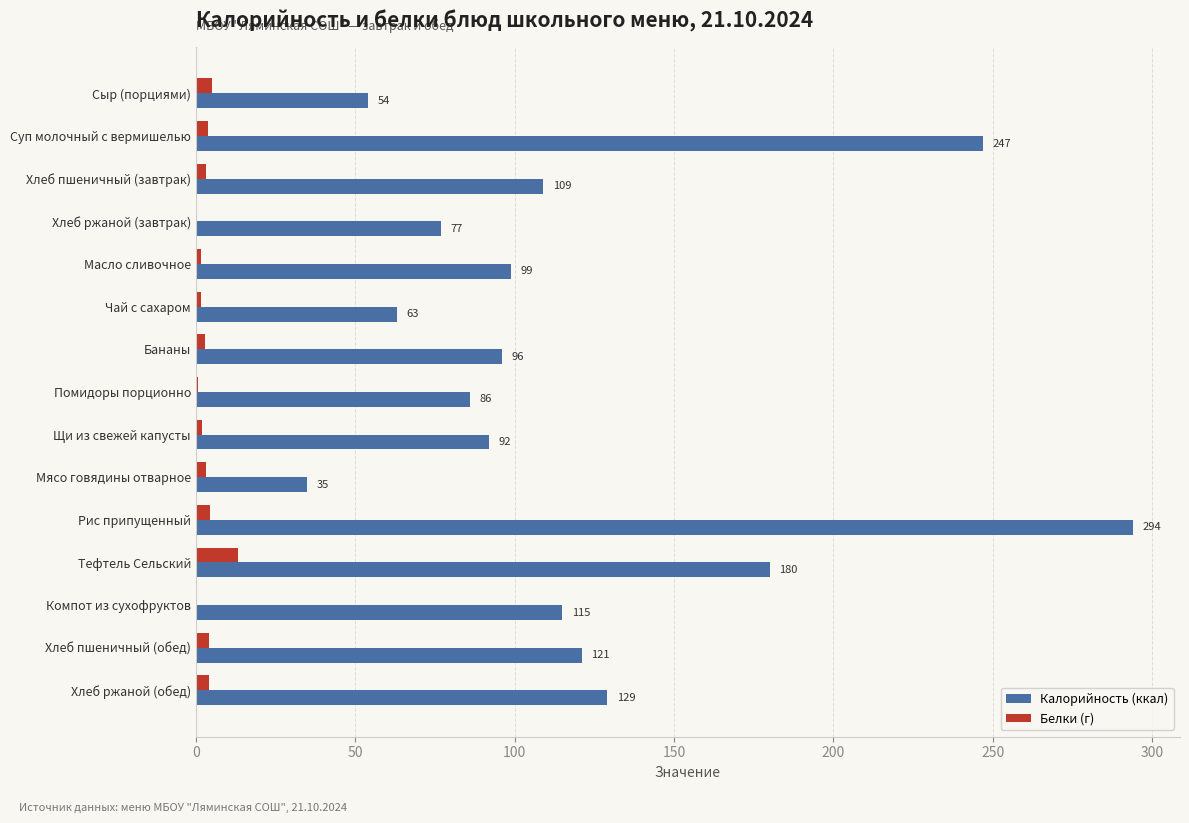

What is the greatest value displayed?

294.0